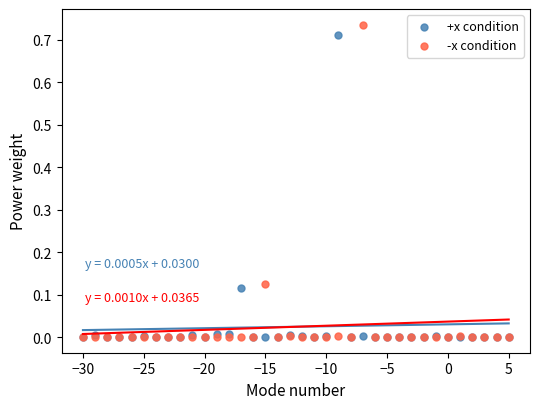

Which series reaches the maximum Y coordinate?

-x condition